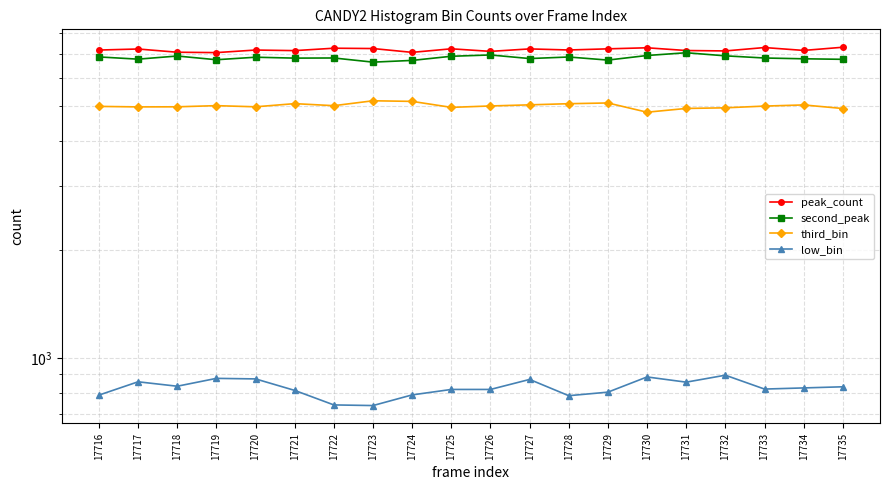

Which series has the widest spread of values?

second_peak